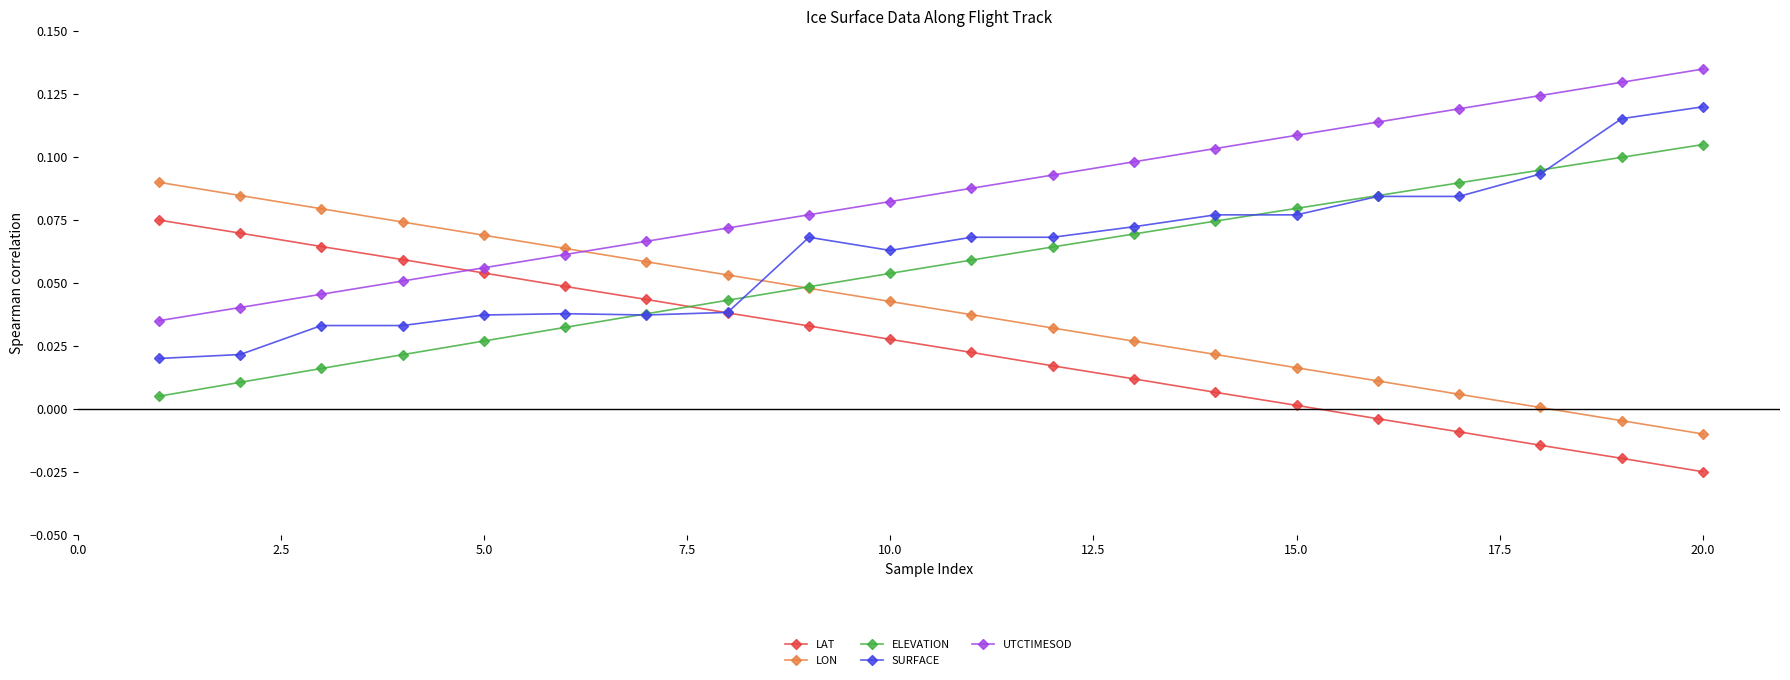

True or false: LON and LAT intersect in this chart.

False